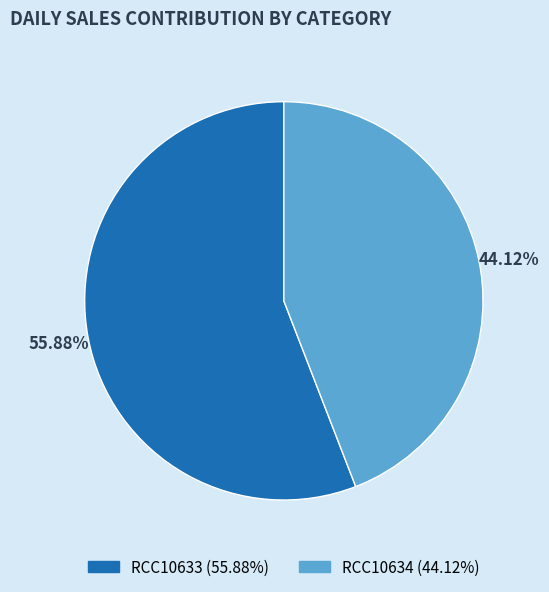

Which has a higher value, RCC10633 or RCC10634?

RCC10633